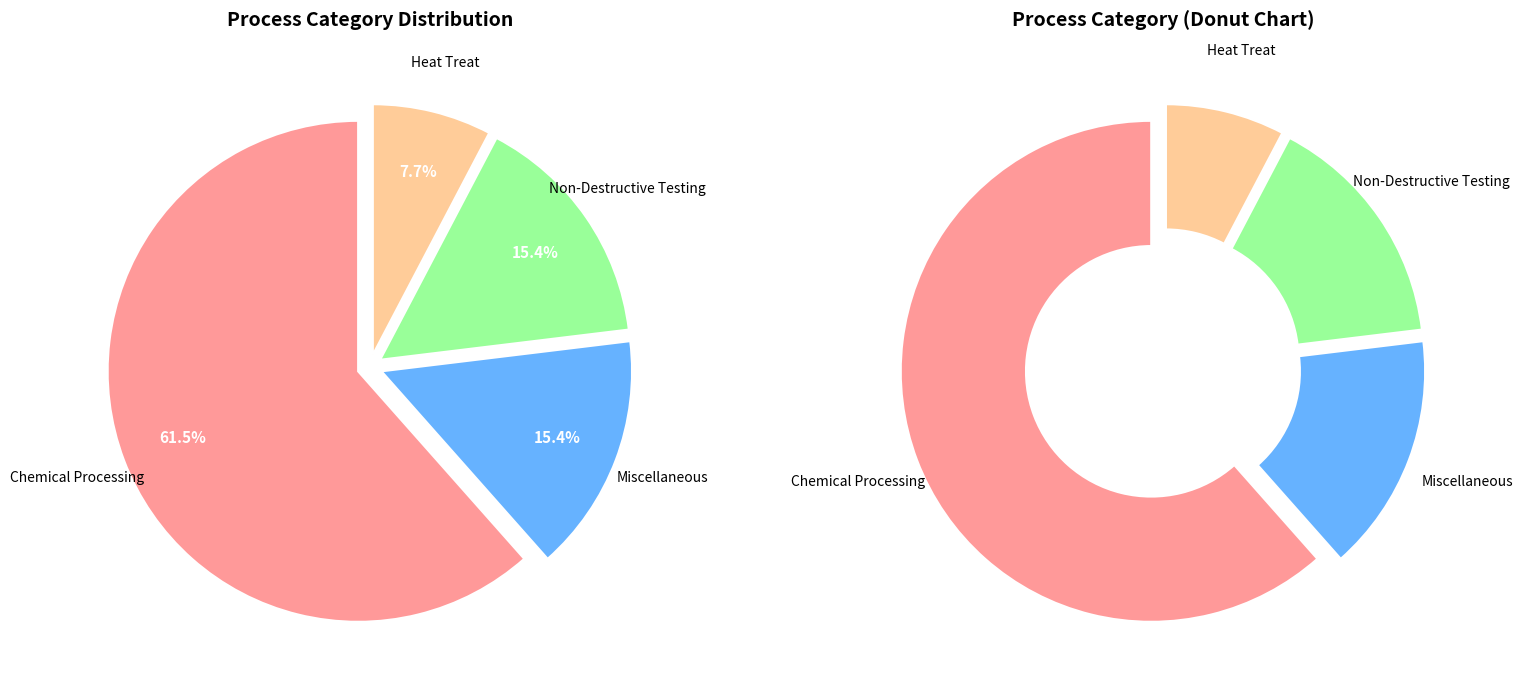

True or false: Miscellaneous accounts for 15% of the total.

True